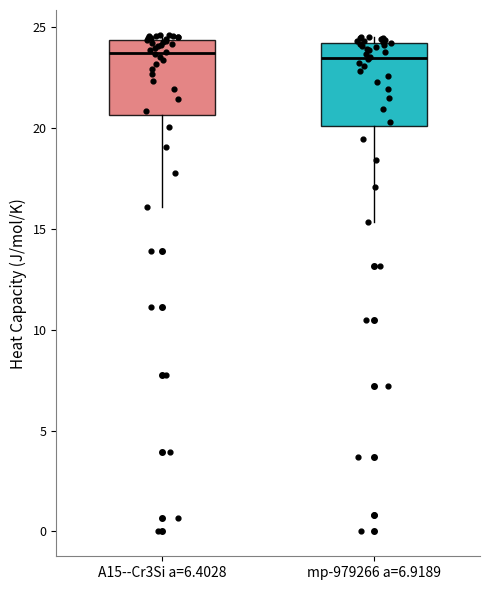

Reading left to right, read every box against the y-axis: the position of its median line, the range the box covers, and the ends of its whiskers. The values are not printed on the chart, so give them approximately, as read against the axis.

A15--Cr3Si a=6.4028: median 23.5, box 20.5 to 24.5, whiskers 16.0 to 24.5 (just above the box's upper edge)
mp-979266 a=6.9189: median 23.5, box 20.0 to 24.0, whiskers 15.5 to 24.5